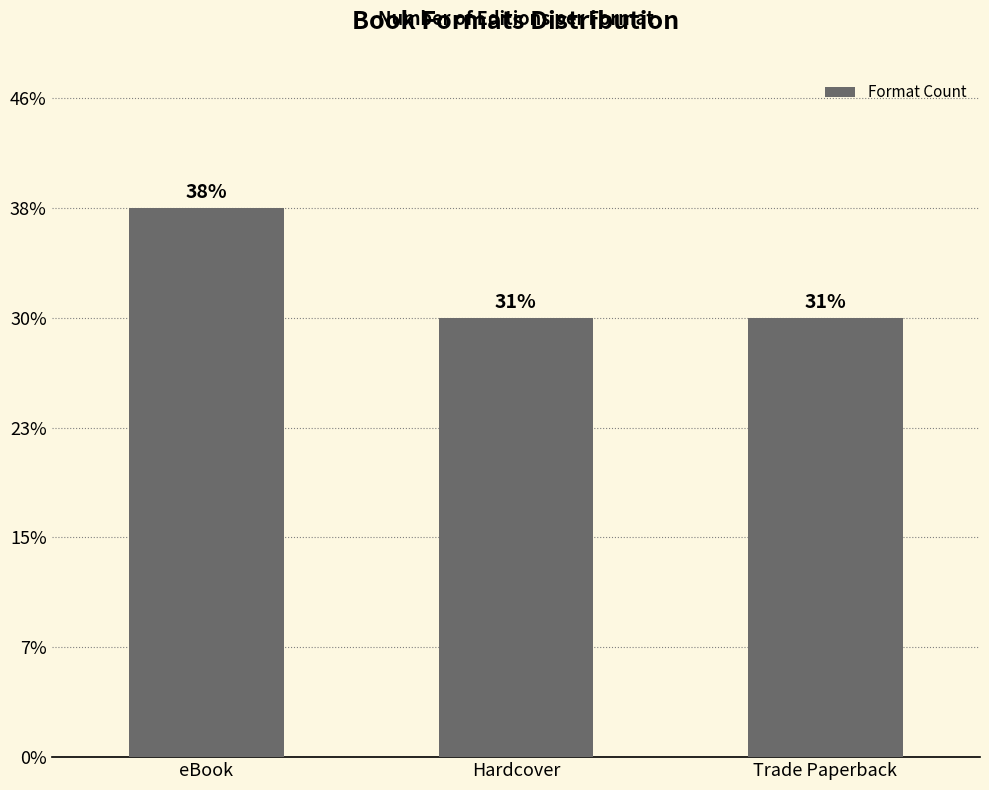

Reading right to left, what are all the values shown in this chart?

Trade Paperback=4	Hardcover=4	eBook=5